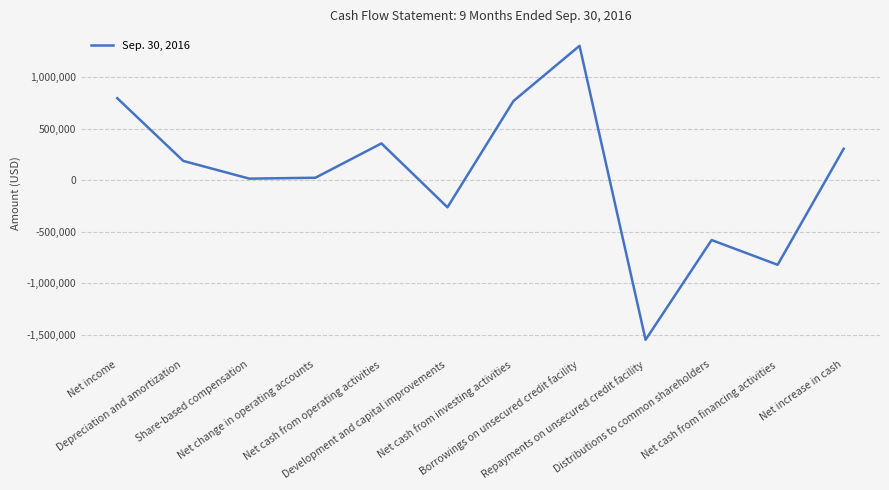

What is the difference between the maximum and minimum values?

2854000